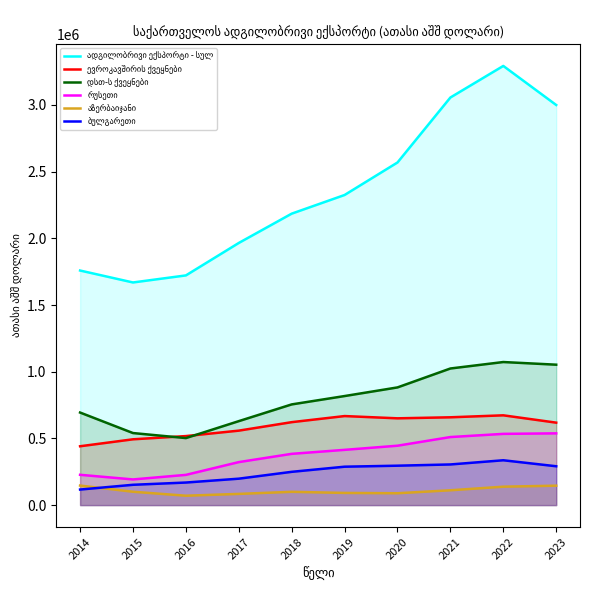

Between 2017 and 2021, which series saw the biggest shift?

ადგილობრივი ექსპორტი - სულ